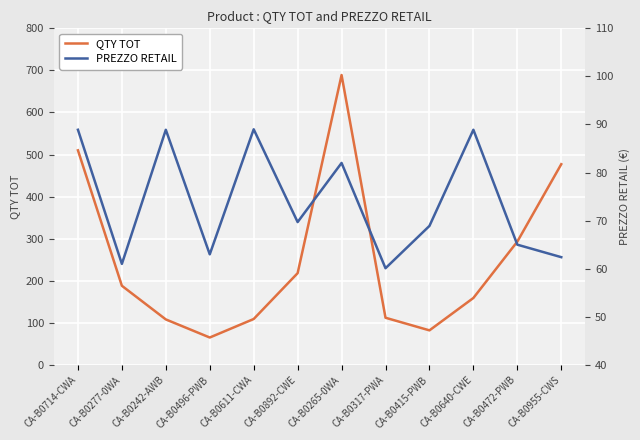

Which category has the lowest value in the QTY TOT series?

CA-B0496-PWB